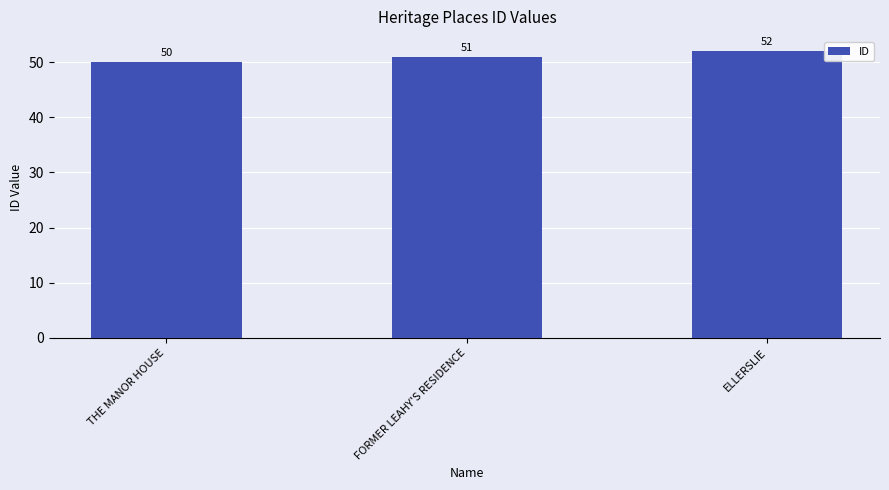

Count the number of categories in the chart.

3